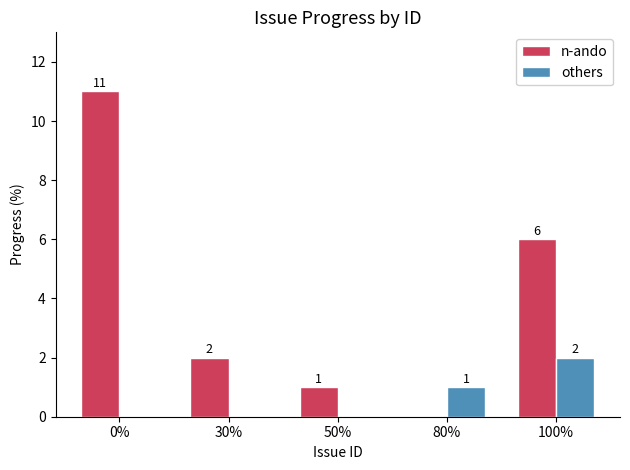

Reading right to left, extract all data points from this chart.

n-ando: 100%=6	80%=0	50%=1	30%=2	0%=11
others: 100%=2	80%=1	50%=0	30%=0	0%=0